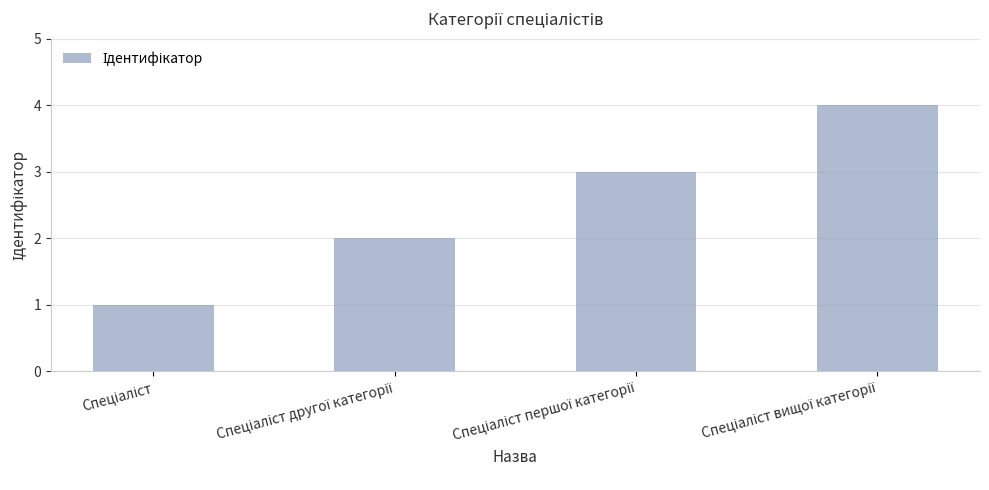

Reading left to right, transcribe all the data shown in this chart.

1	2	3	4